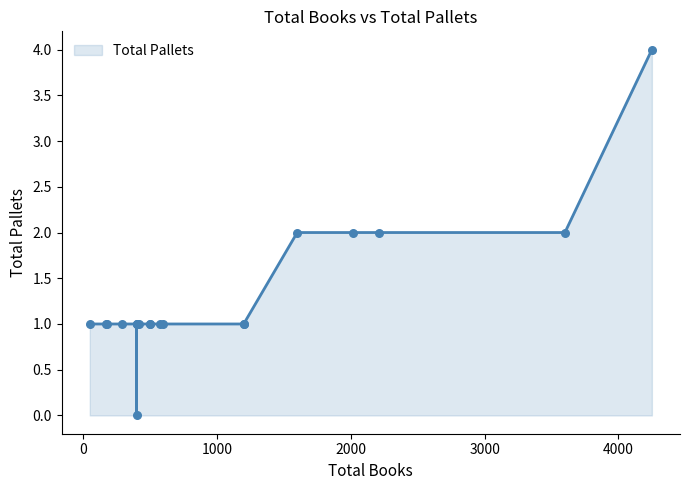

Which has a higher value, 500 or 1600?

1600